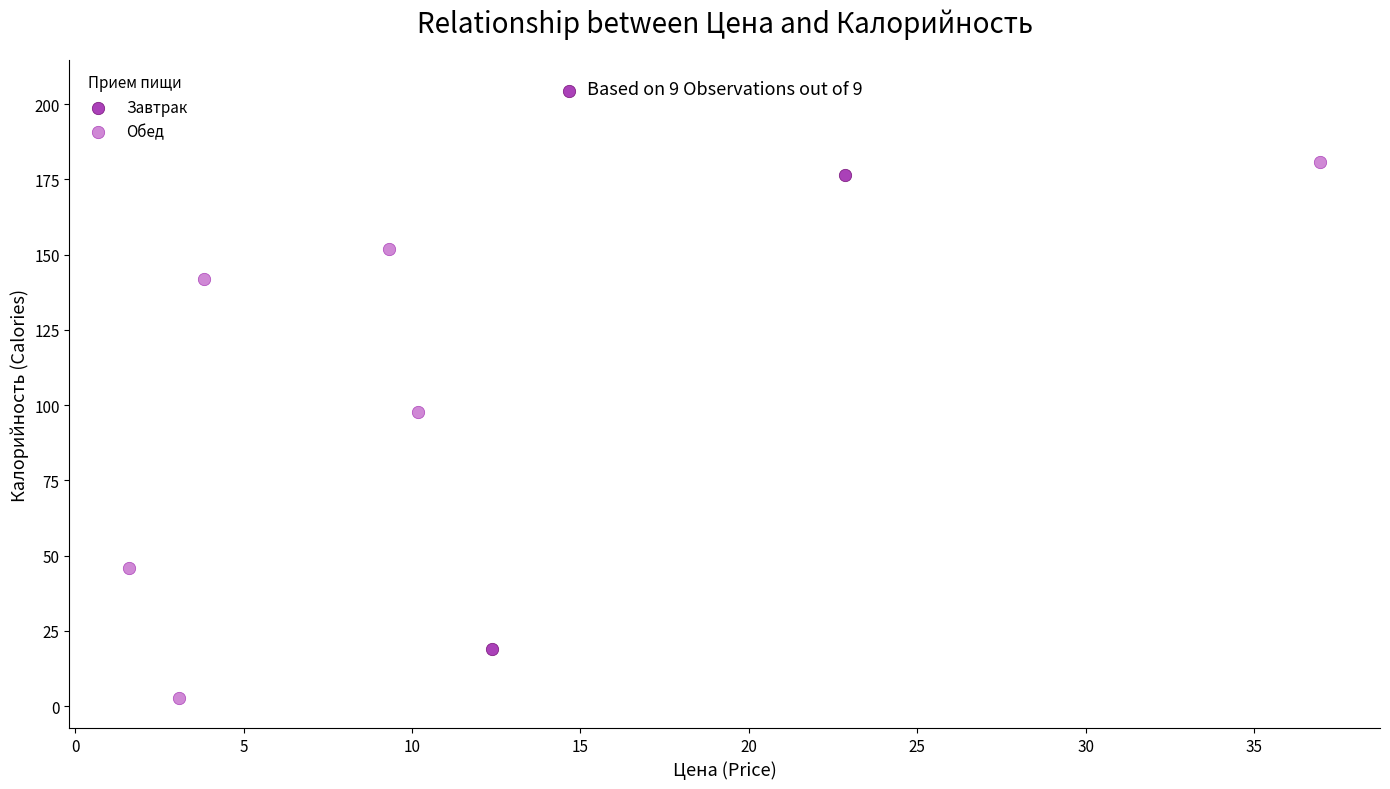

Which series has the widest spread of Y values?

Завтрак